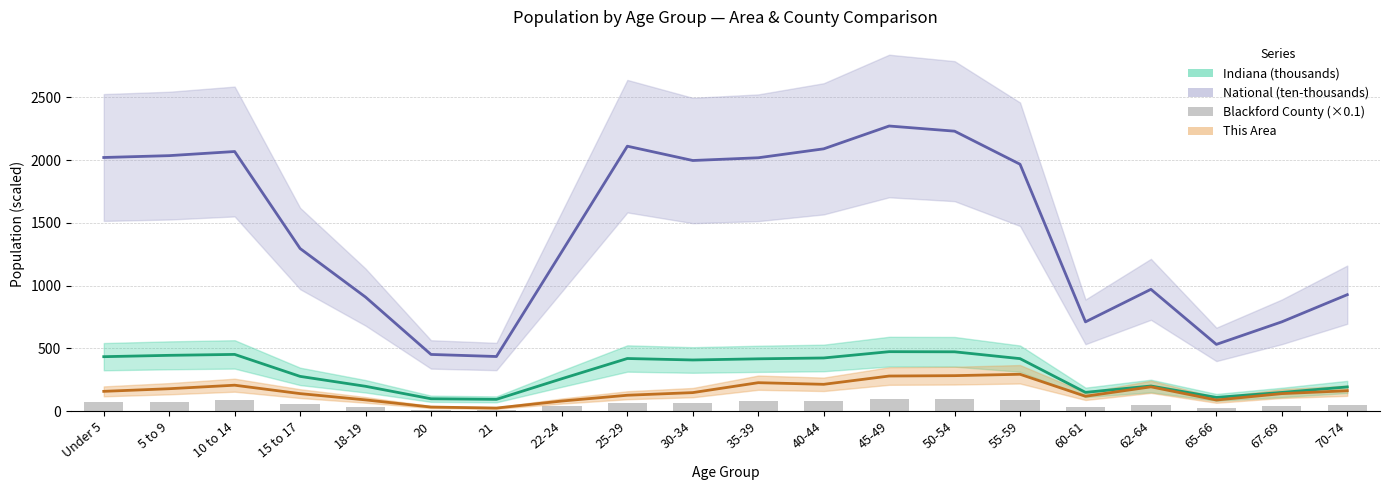

How many data points in Indiana (thousands) are above 407?

10